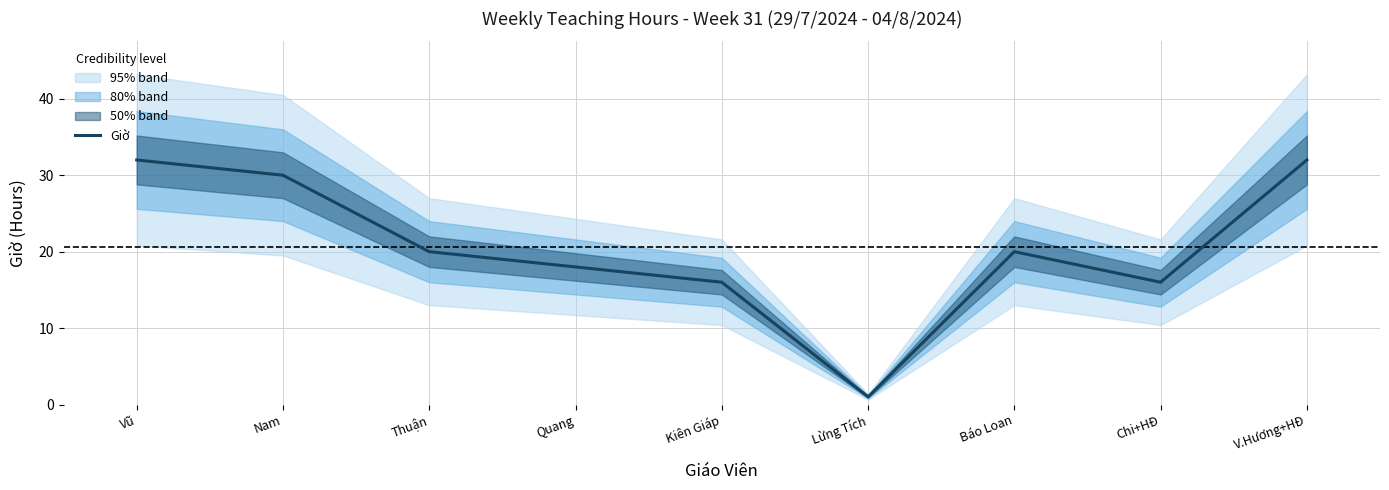

What position from the left is V.Hương+HĐ?

9